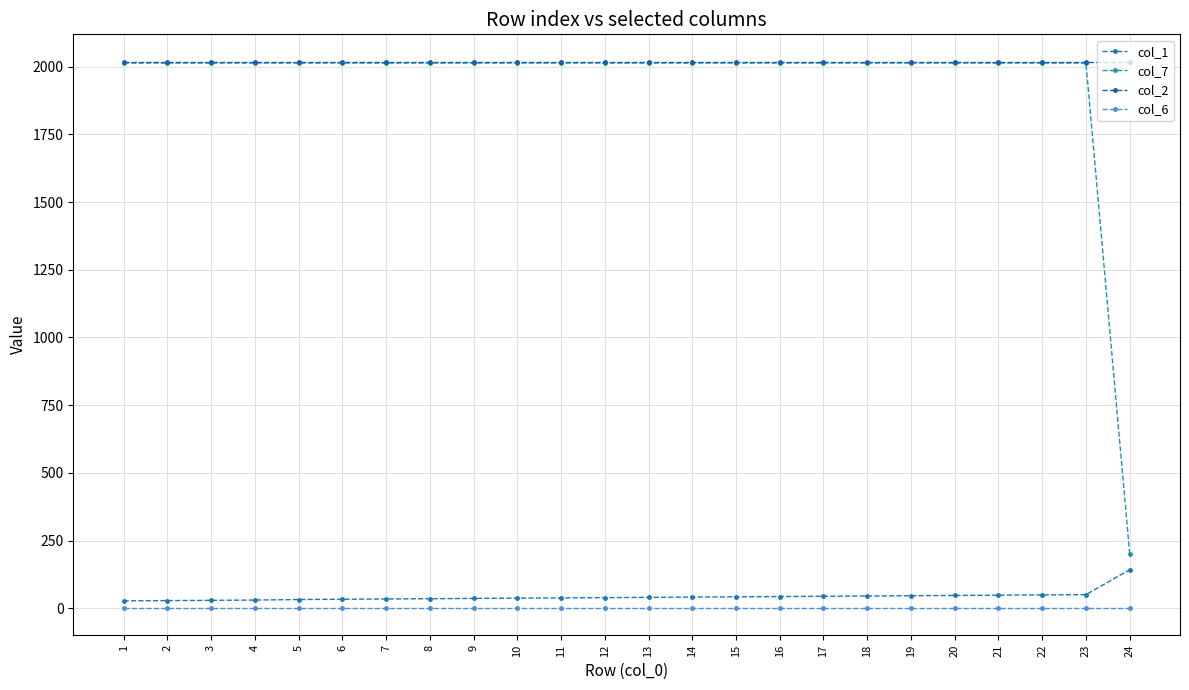

Which series has the largest range (max minus min)?

col_7